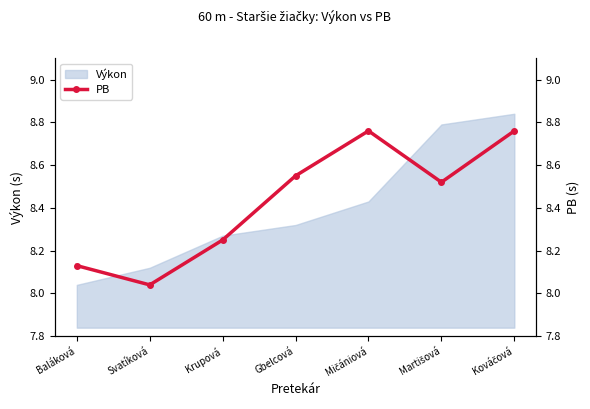

What is the average value?

8.4